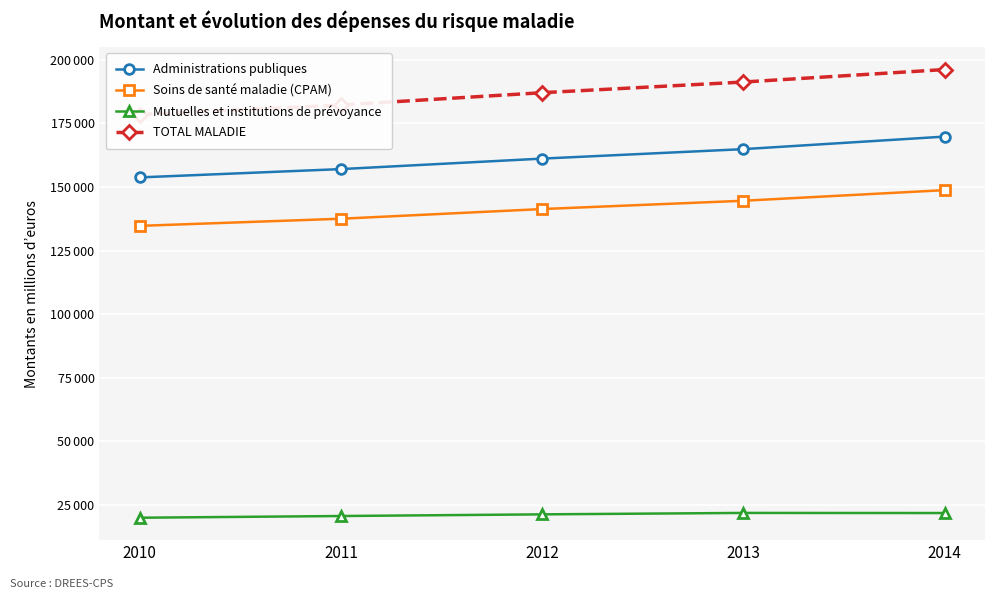

What are all the series names shown in the legend?

Administrations publiques, Soins de santé maladie (CPAM), Mutuelles et institutions de prévoyance, TOTAL MALADIE